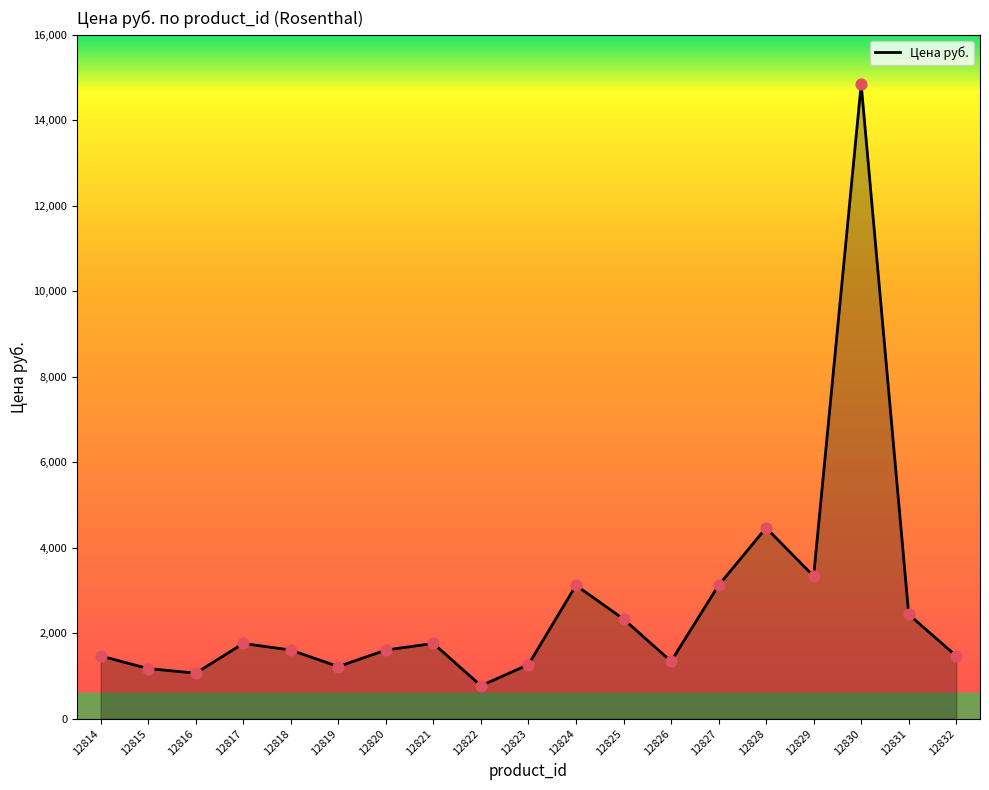

Which has a higher value, 12820 or 12822?

12820